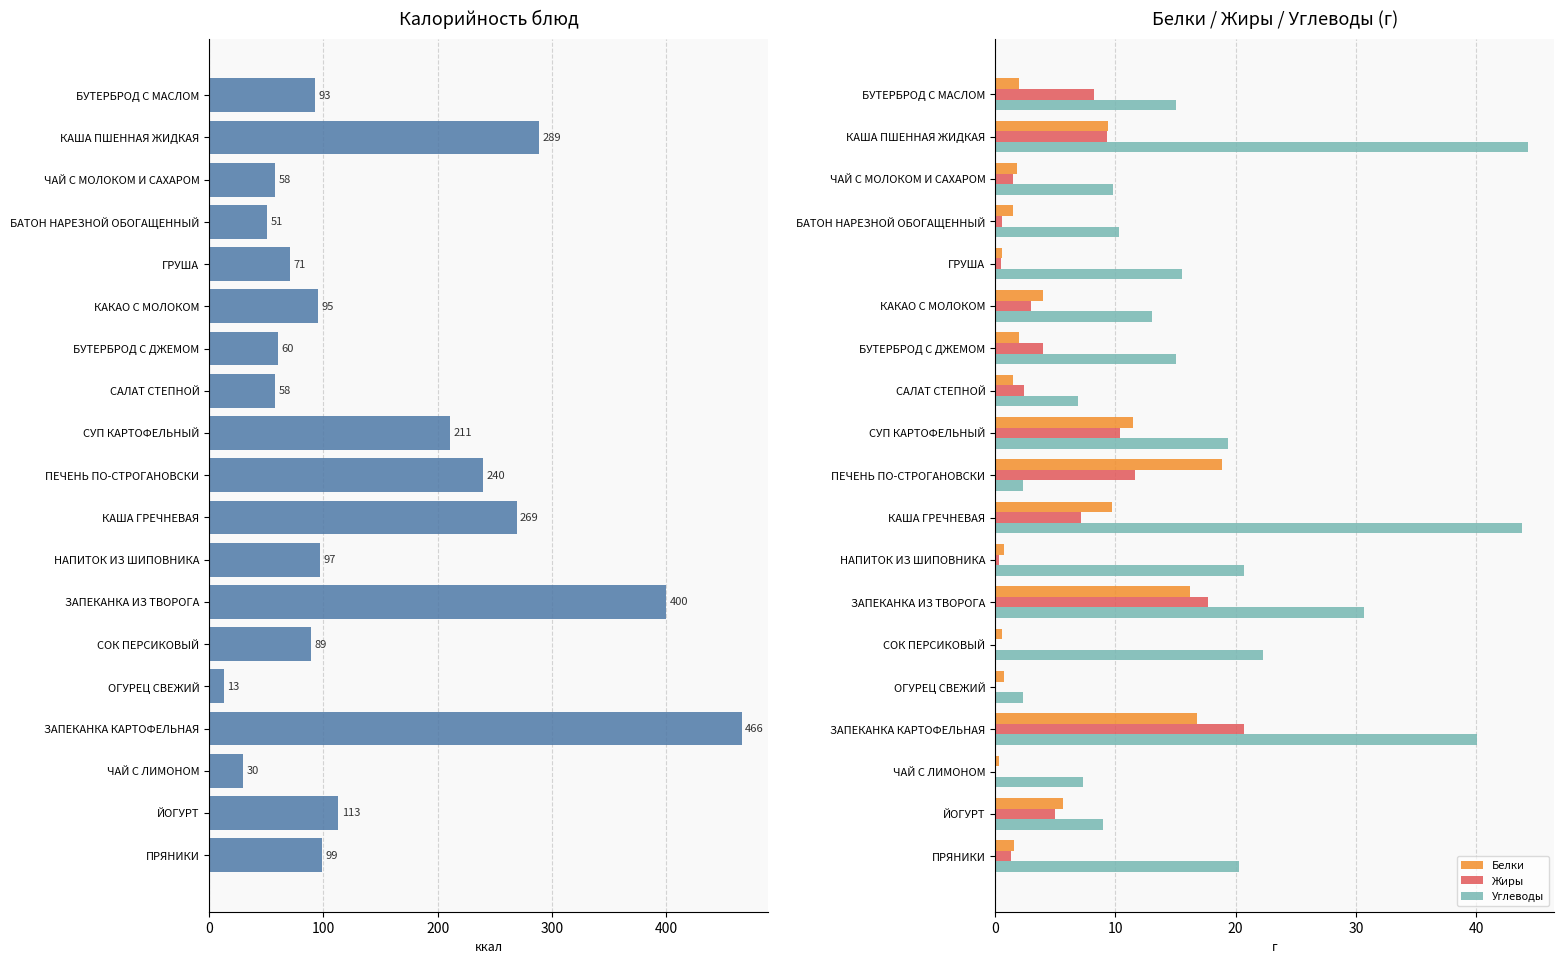

How many distinct data groups are displayed?

4